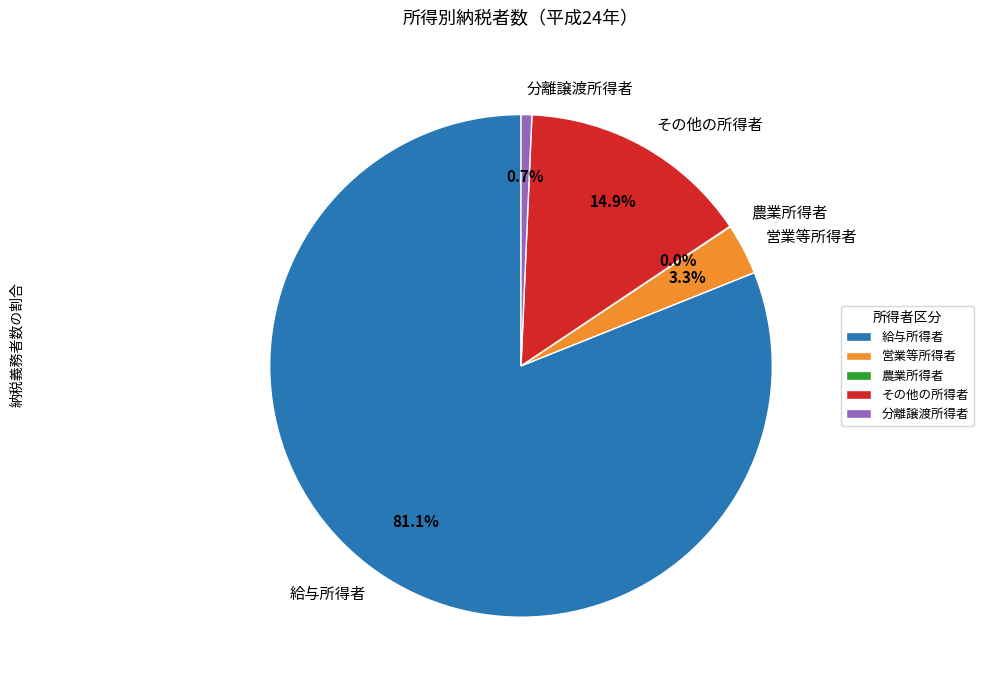

Does any single category account for the majority?

Yes